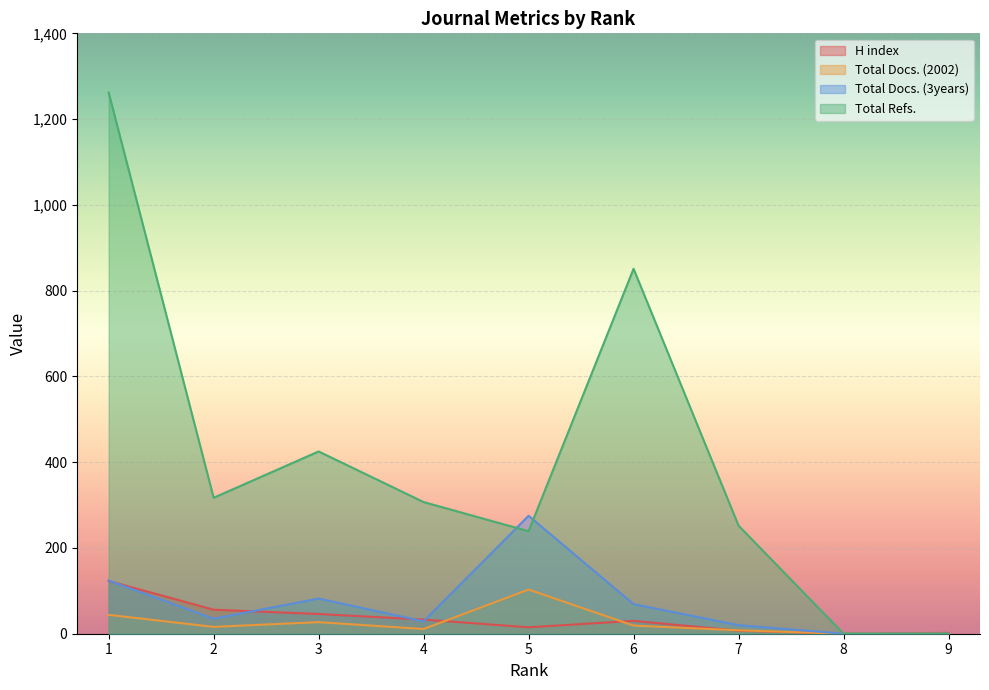

True or false: H index has more than 1 points higher than both neighbors.

False